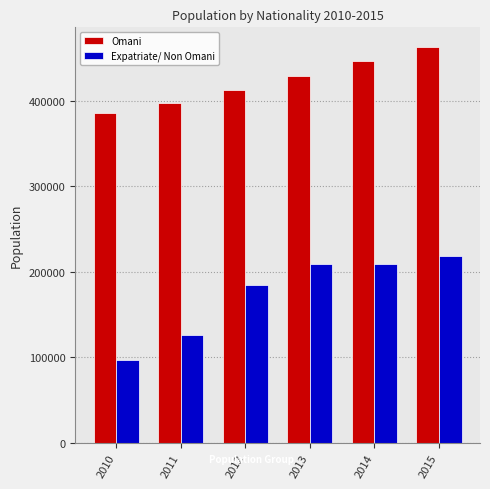

Is it true that Omani equals 428928 at 2013?

True